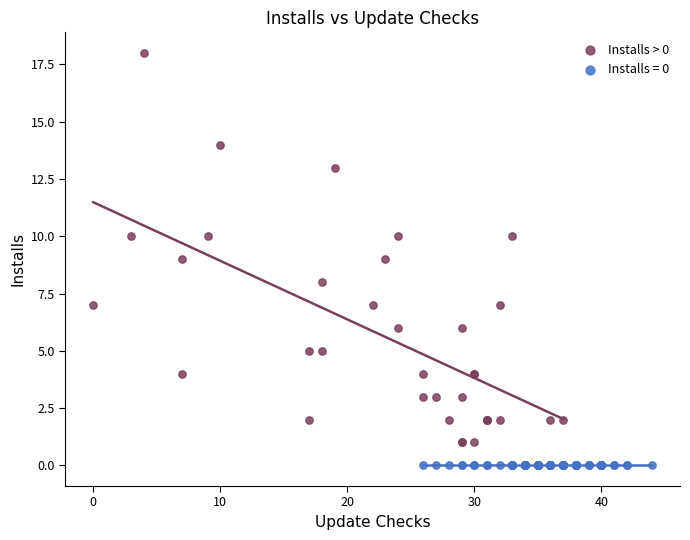

Which series contains the highest Y value?

Installs > 0